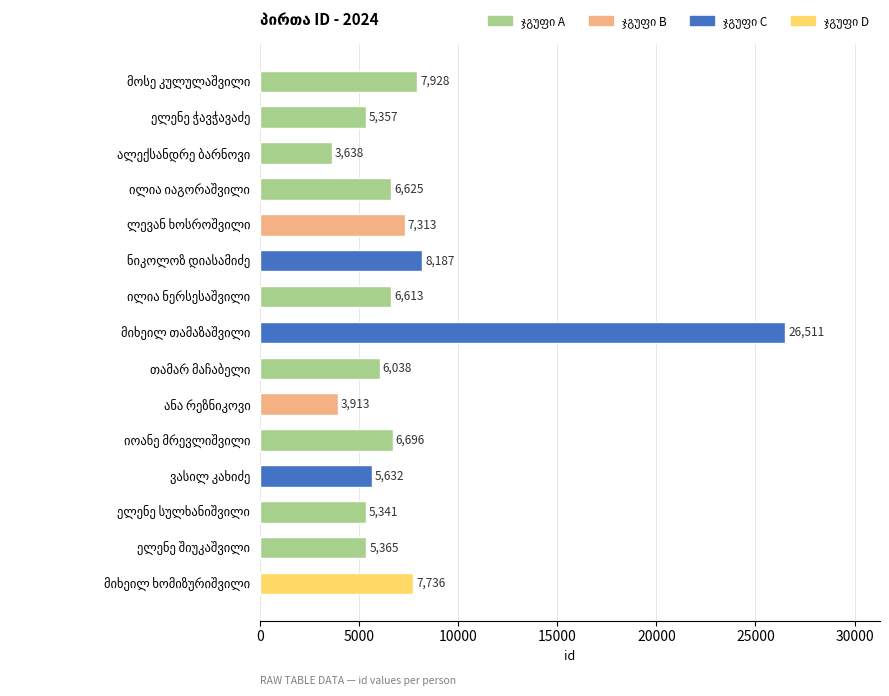

What is the average value?

7526